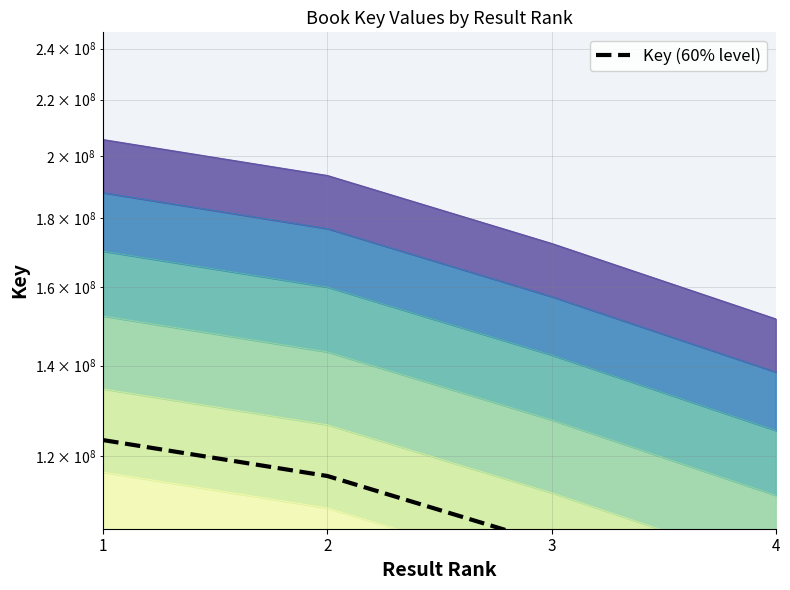

What is the minimum value shown in the chart?

90946359.0